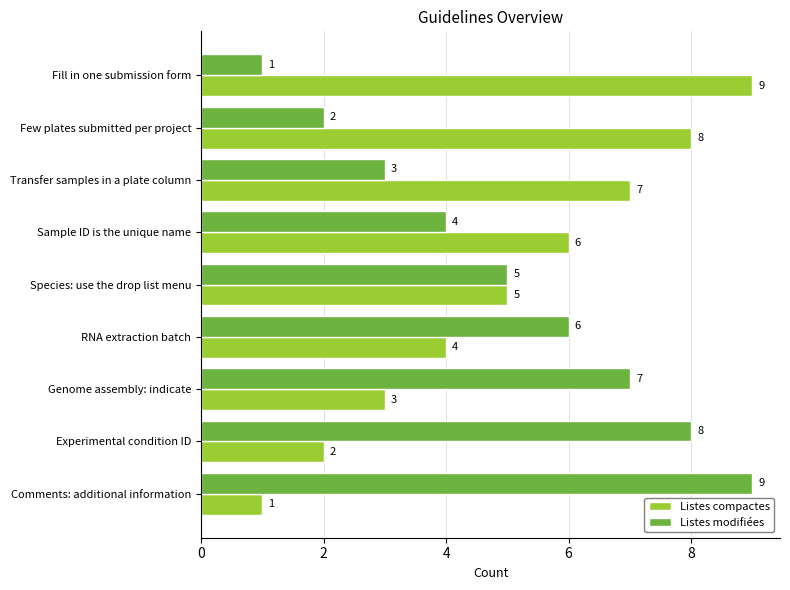

What are all the series names shown in the legend?

Listes compactes, Listes modifiées